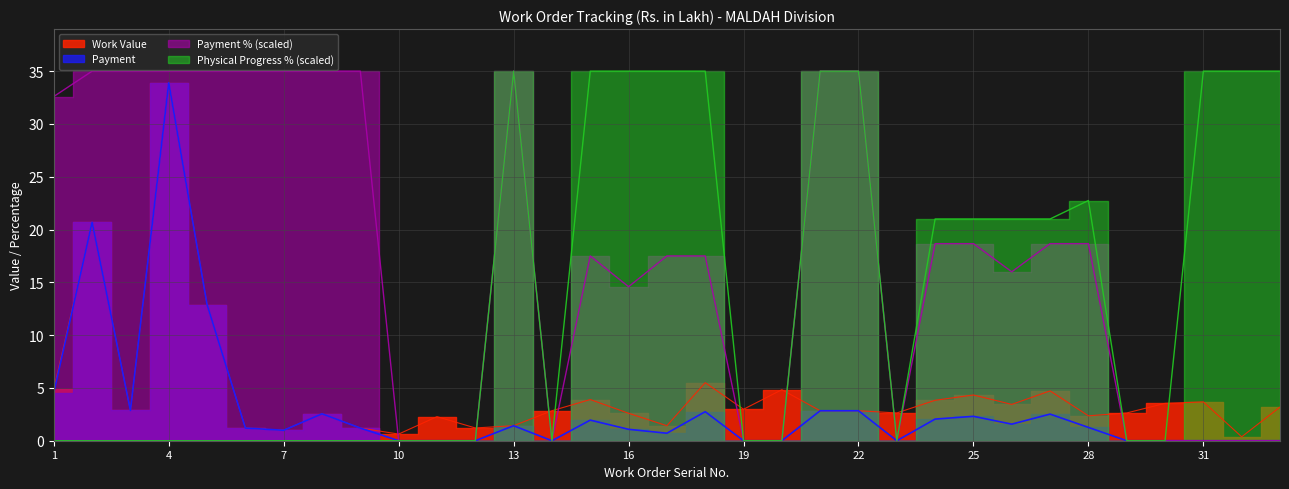

Reading left to right, what are all the values shown in this chart?

Work Value: 4.9	20.7	2.9	33.9	12.9	1.2	1.0	2.5	1.2	0.6	2.3	1.2	1.4	2.8	3.9	2.6	1.4	5.5	3.0	4.8	2.8	2.8	2.6	3.8	4.3	3.4	4.7	2.4	2.6	3.5	3.7	0.4	3.2
Payment: 4.5	20.7	2.9	33.9	12.9	1.2	1.0	2.5	1.2	0.0	0.0	0.0	1.4	0.0	1.9	1.1	0.7	2.8	0.0	0.0	2.8	2.8	0.0	2.0	2.3	1.6	2.5	1.3	0.0	0.0	0.0	0.0	0.0
Payment %: 32.6	35.0	35.0	35.0	35.0	35.0	35.0	35.0	35.0	0.0	0.0	0.0	35.0	0.0	17.5	14.6	17.5	17.5	0.0	0.0	35.0	35.0	0.0	18.7	18.7	16.0	18.7	18.7	0.0	0.0	0.0	0.0	0.0
Physical Progress %: 0.0	0.0	0.0	0.0	0.0	0.0	0.0	0.0	0.0	0.0	0.0	0.0	35.0	0.0	35.0	35.0	35.0	35.0	0.0	0.0	35.0	35.0	0.0	21.0	21.0	21.0	21.0	22.8	0.0	0.0	35.0	35.0	35.0